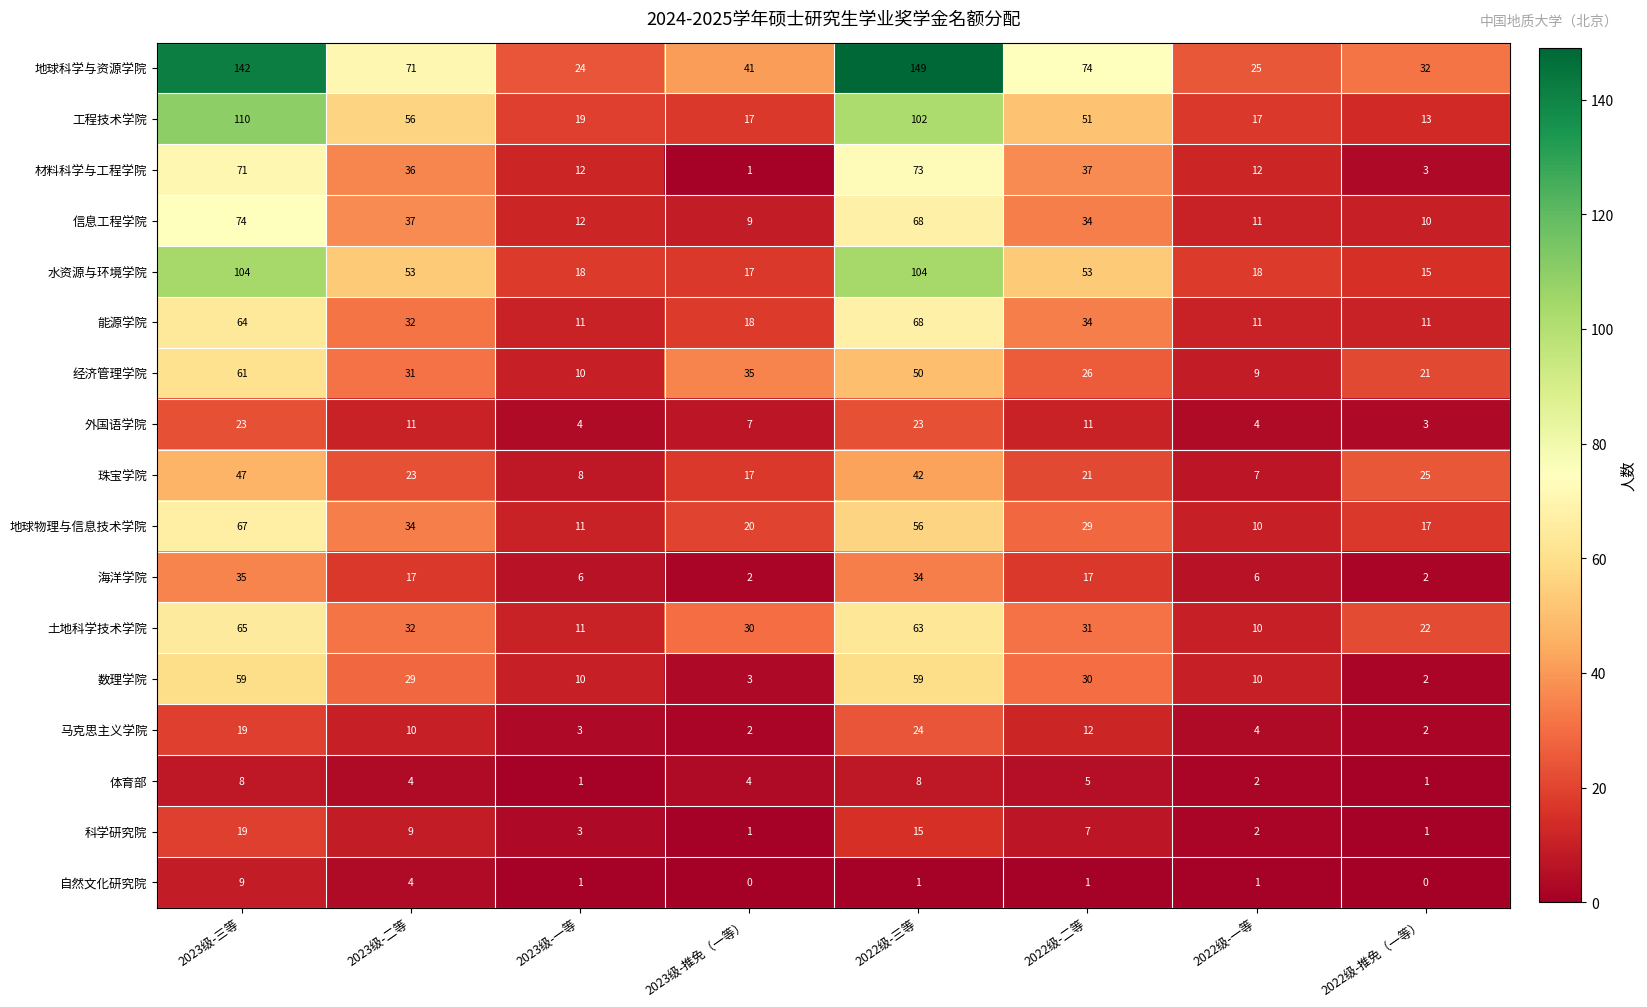

What is the approximate value of 体育部 at 2023级-二等?

4